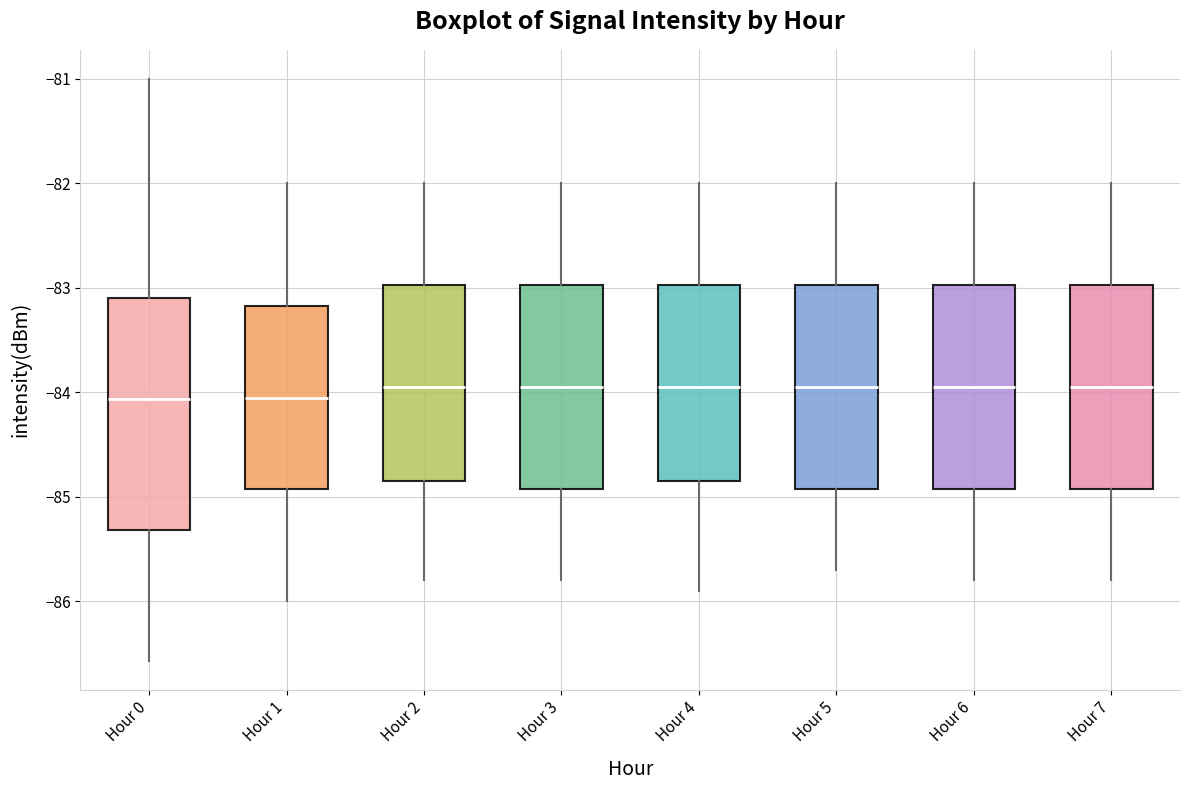

Reading left to right, read every box against the y-axis: the position of its median line, the range the box covers, and the ends of its whiskers. The values are not printed on the chart, so give them approximately, as read against the axis.

Hour 0: median -84.1, box -85.3 to -83.1, whiskers -86.6 to -81.0
Hour 1: median -84.0, box -84.9 to -83.2, whiskers -86.0 to -82.0
Hour 2: median -83.9, box -84.8 to -83.0, whiskers -85.8 to -82.0
Hour 3: median -83.9, box -84.9 to -83.0, whiskers -85.8 to -82.0
Hour 4: median -83.9, box -84.8 to -83.0, whiskers -85.9 to -82.0
Hour 5: median -83.9, box -84.9 to -83.0, whiskers -85.7 to -82.0
Hour 6: median -83.9, box -84.9 to -83.0, whiskers -85.8 to -82.0
Hour 7: median -83.9, box -84.9 to -83.0, whiskers -85.8 to -82.0